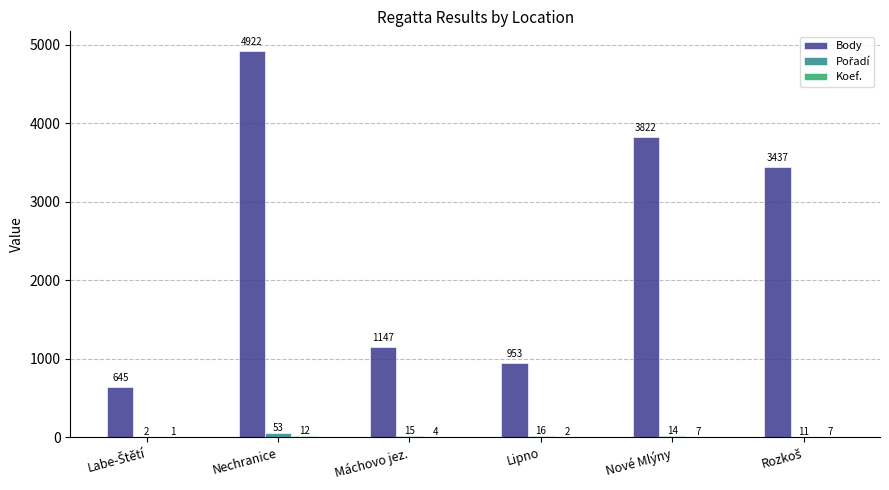

What is the sum of all Body values?

14926